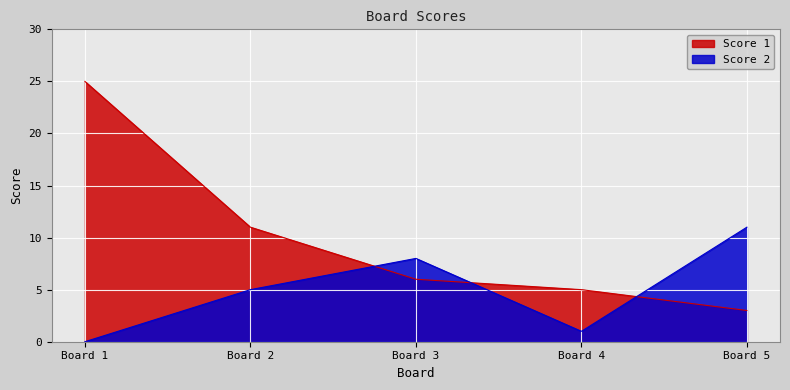

Is the value of Score 2 at Board 4 greater than the value of Score 1 at Board 4?

No